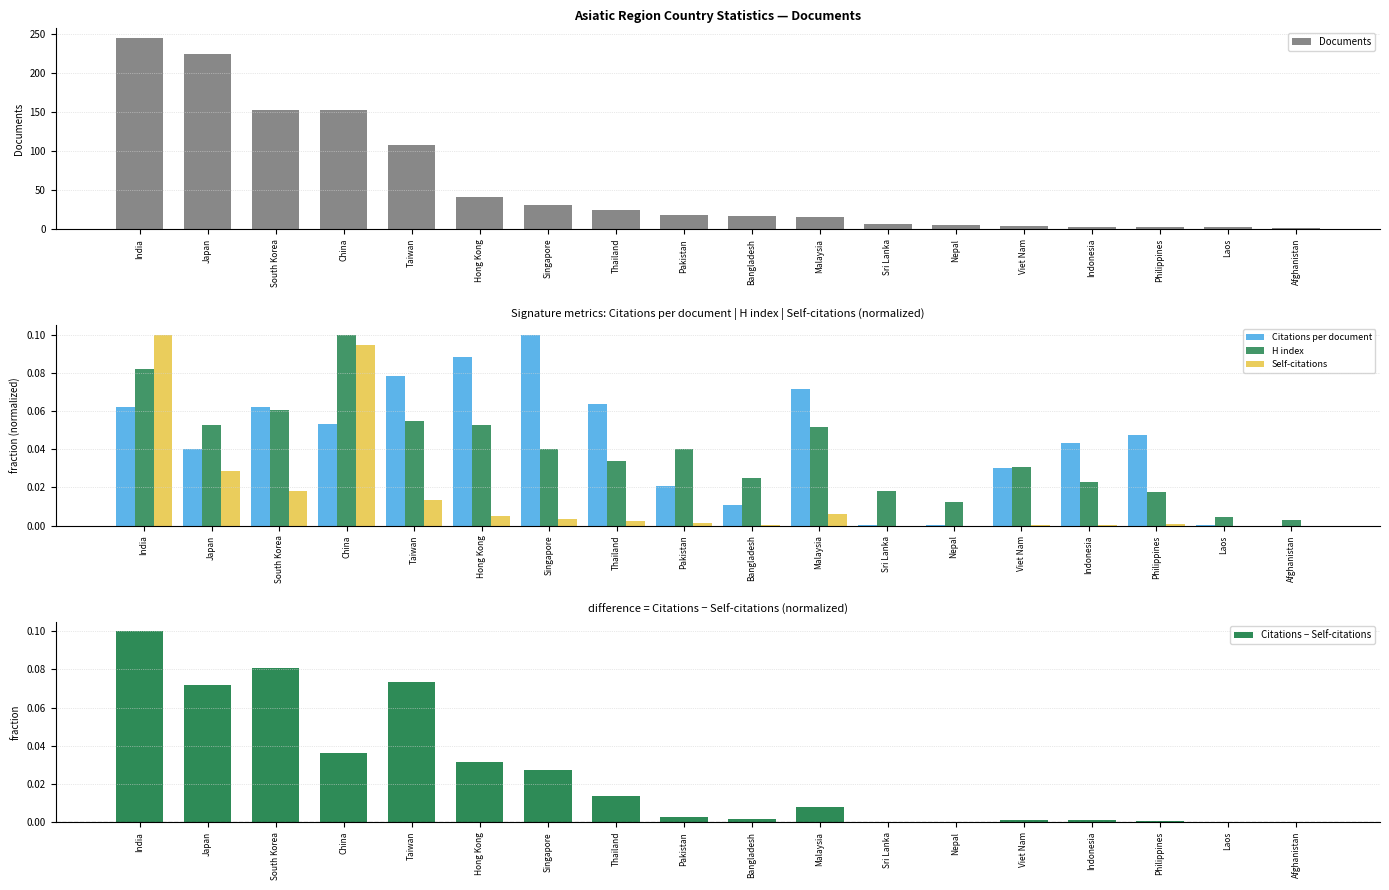

Rank the series by their maximum value, from highest to lowest.

Documents, Citations per document, H index, Self-citations, Citations − Self-citations